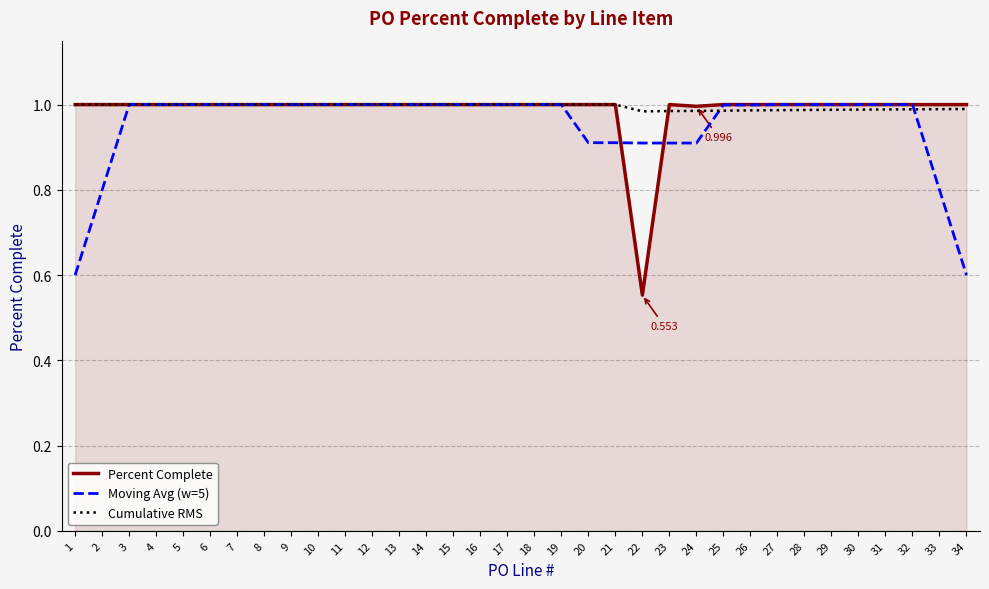

Which series has the largest range (max minus min)?

Percent Complete